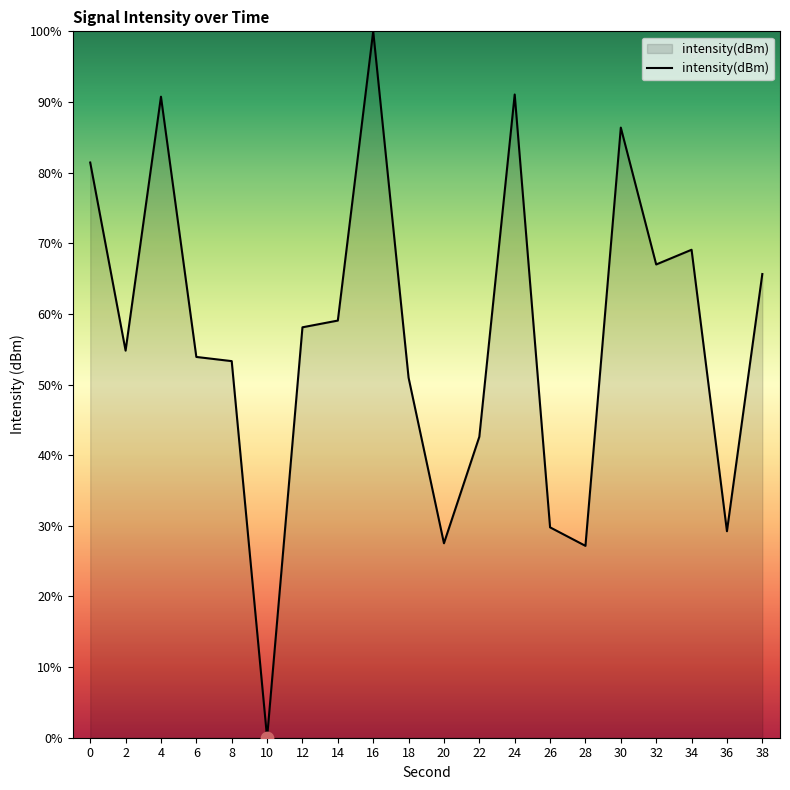

Approximately how many times larger is the value at 34 compared to 20?

2.5